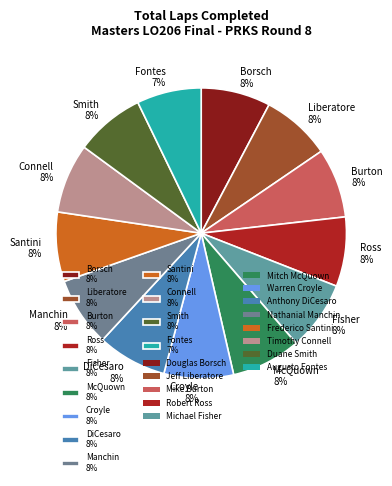

Is it true that Manchin 8% is 1% of the pie?

False